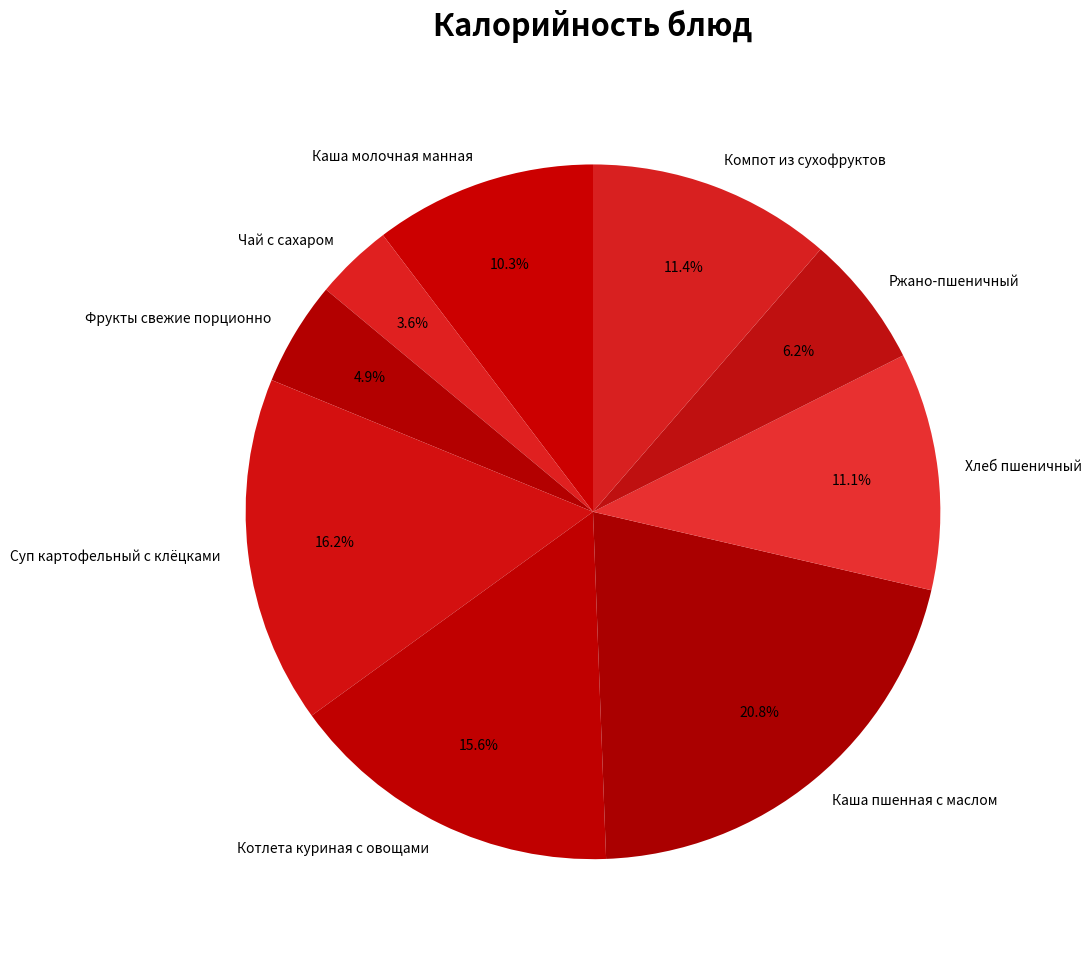

Does Каша пшенная с маслом account for over 50% of the chart?

No